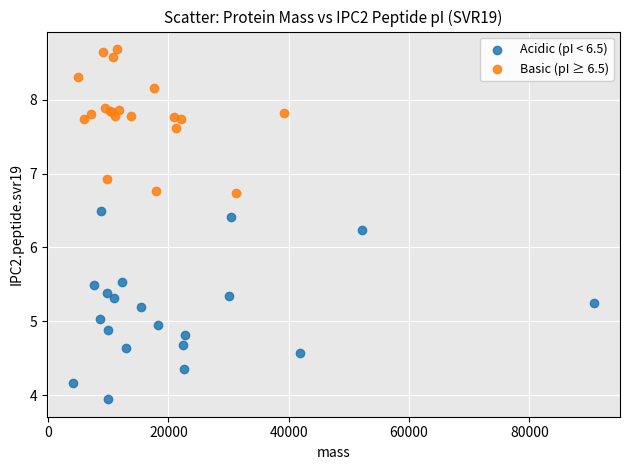

Which series has the largest Y range (max minus min)?

Acidic (pI < 6.5)